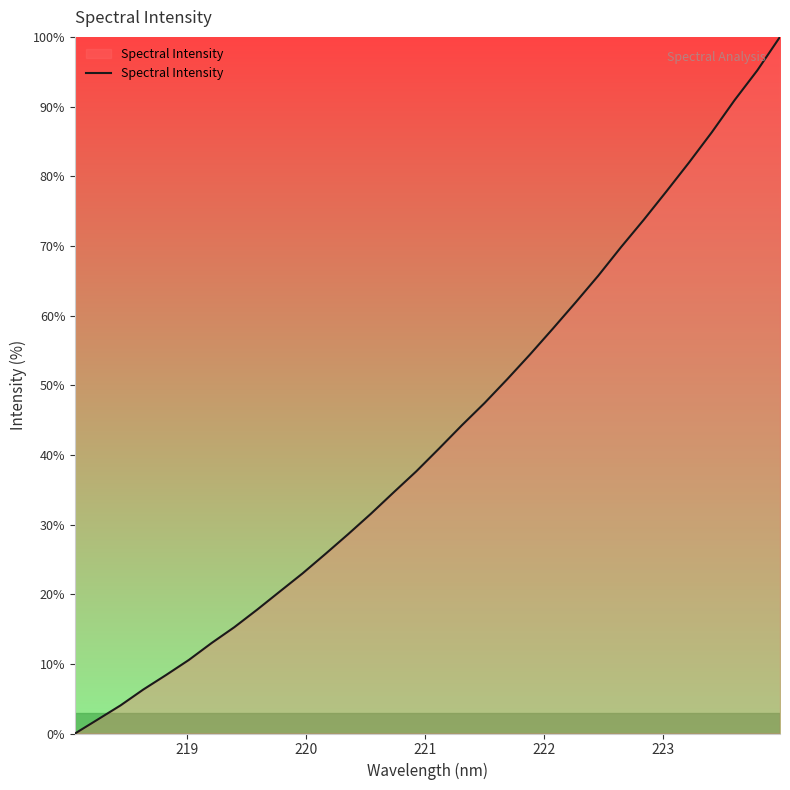

What is the greatest value displayed?

100.0